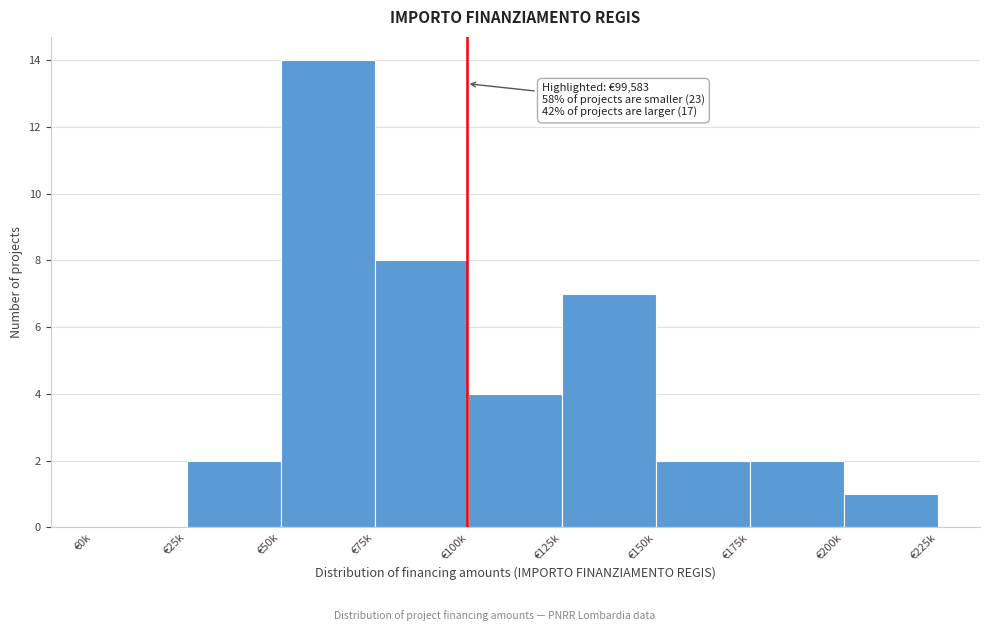

Reading left to right, extract all data points from this chart.

€0k=0	€25k=2	€50k=14	€75k=8	€100k=4	€125k=7	€150k=2	€175k=2	€200k=1